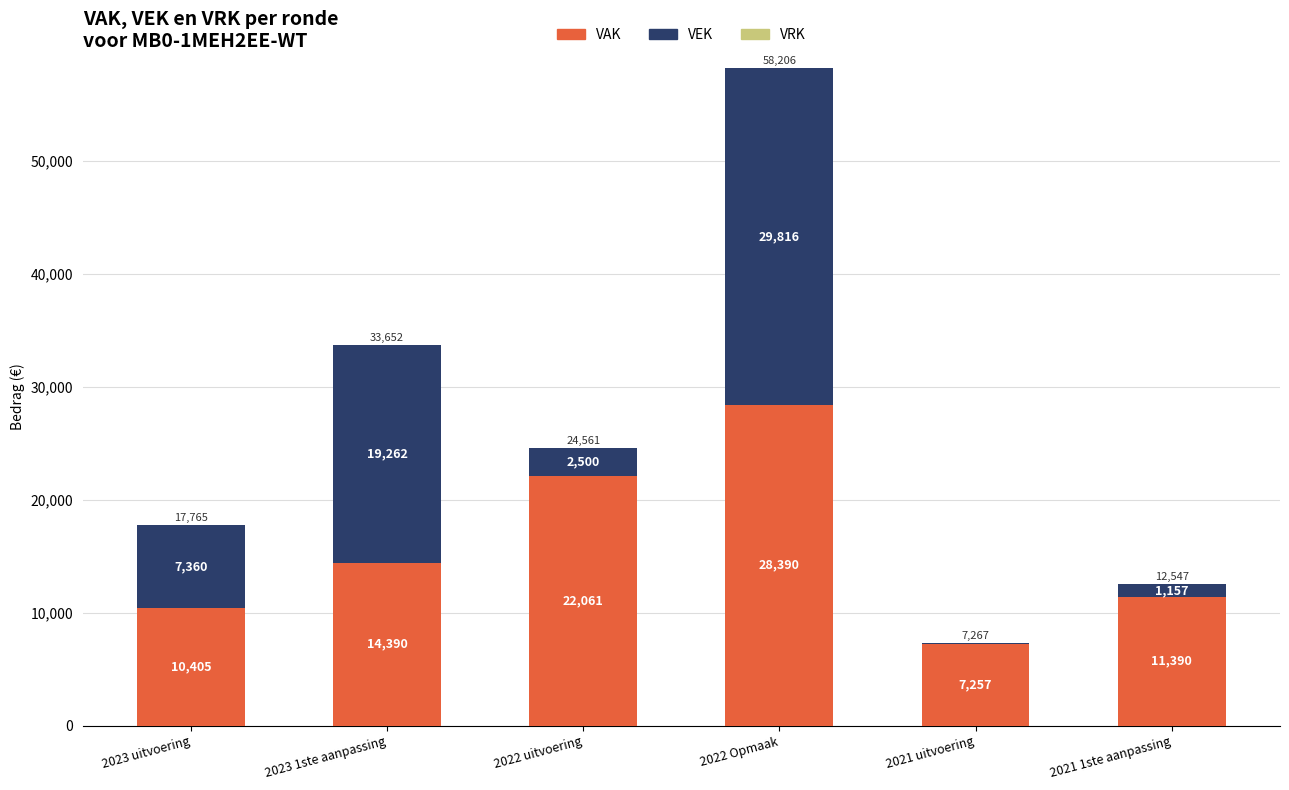

Where is VAK nearest to the value 17823?

2023 1ste aanpassing